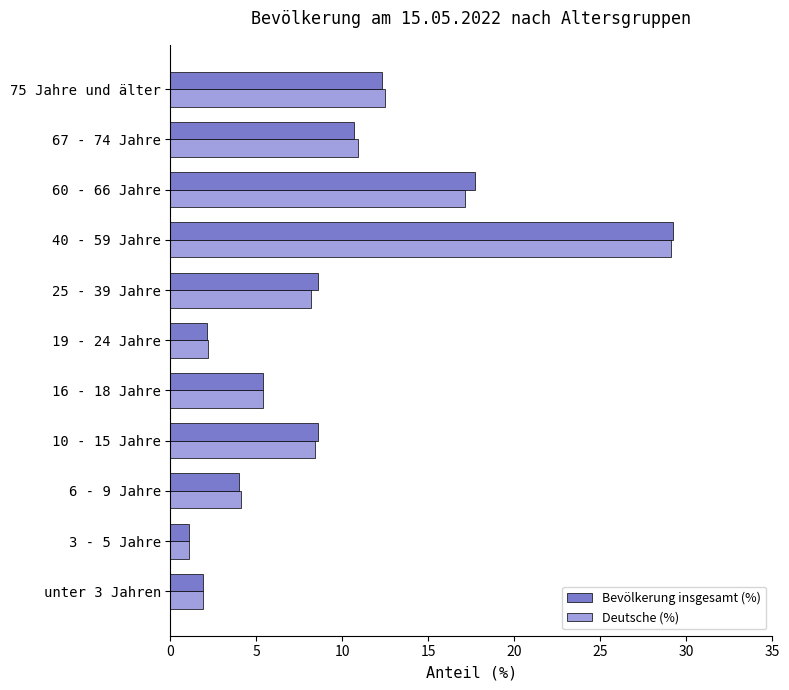

At which category is the sum across all series the highest?

40 - 59 Jahre